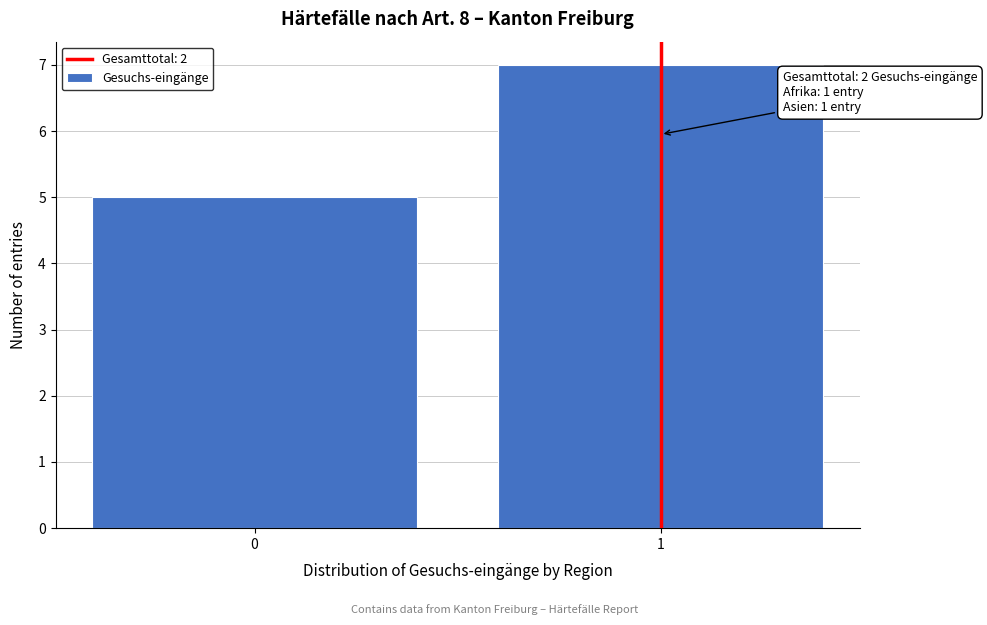

Reading left to right, extract all data points from this chart.

5	7